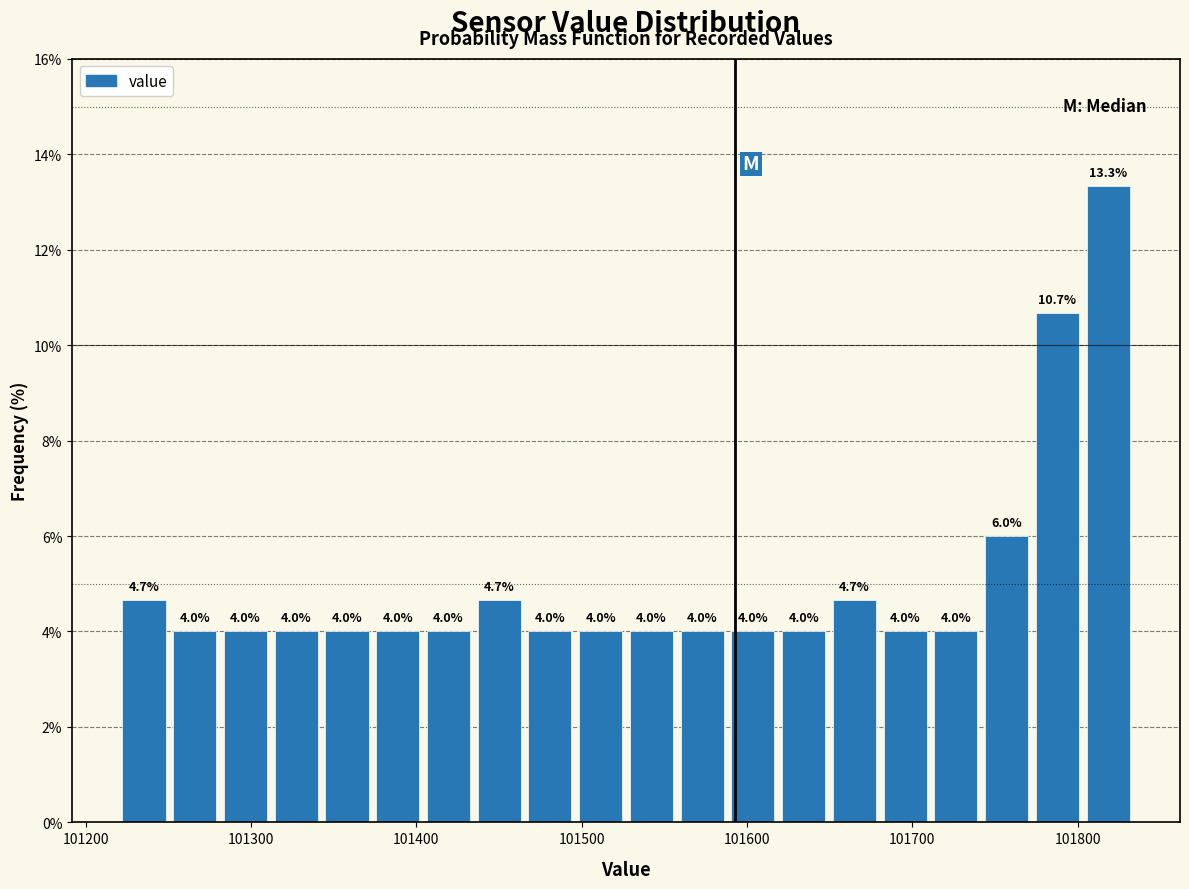

Read against the x-axis, roughly where is the centre of the tallest bar?

101820